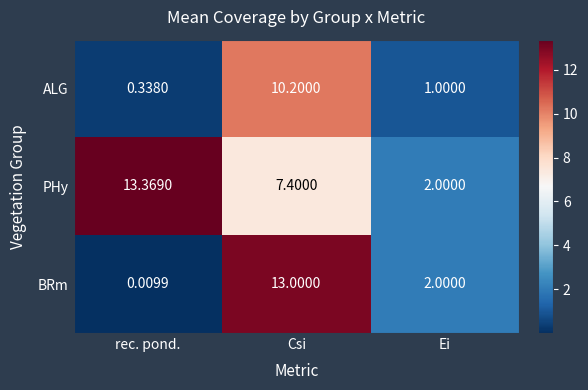

Where does the PHy series first go above 7?

rec. pond.